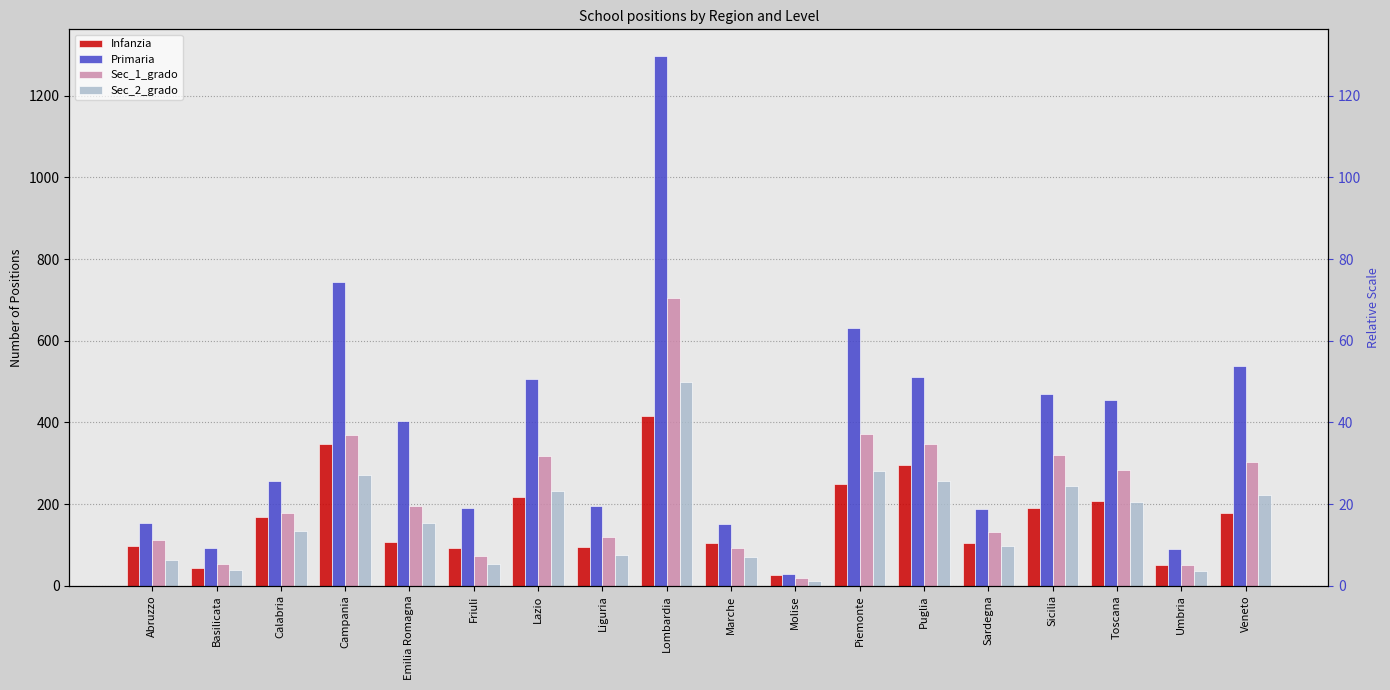

How many values in the Sec_1_grado series are below 195?

9